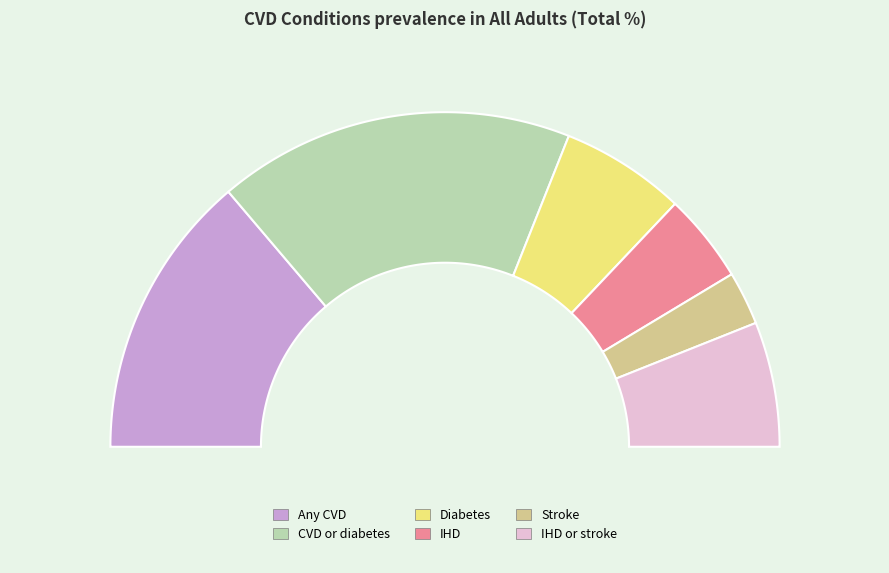

How many slices are in this pie chart?

6